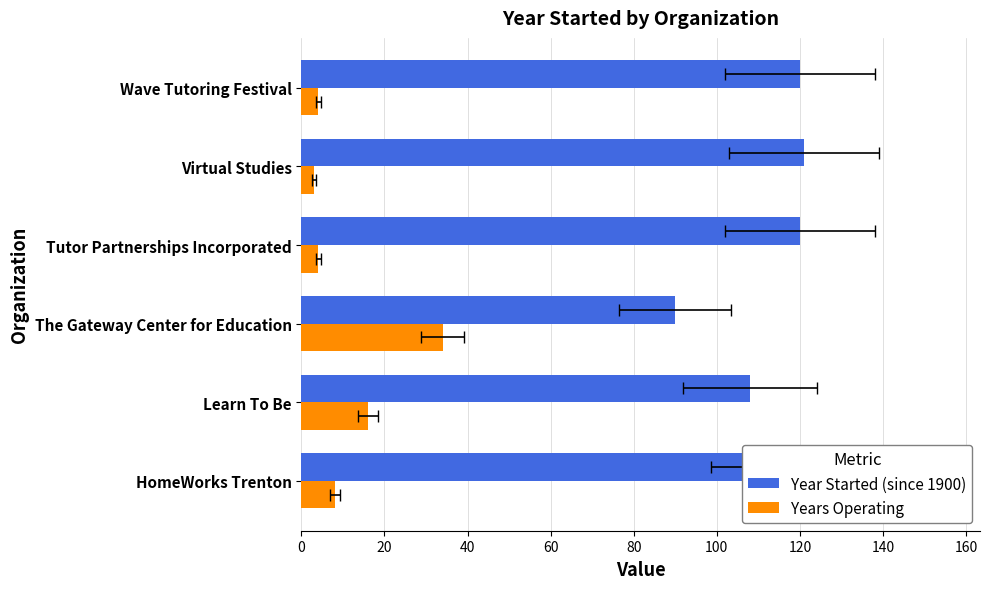

Are the bars horizontal?

Yes